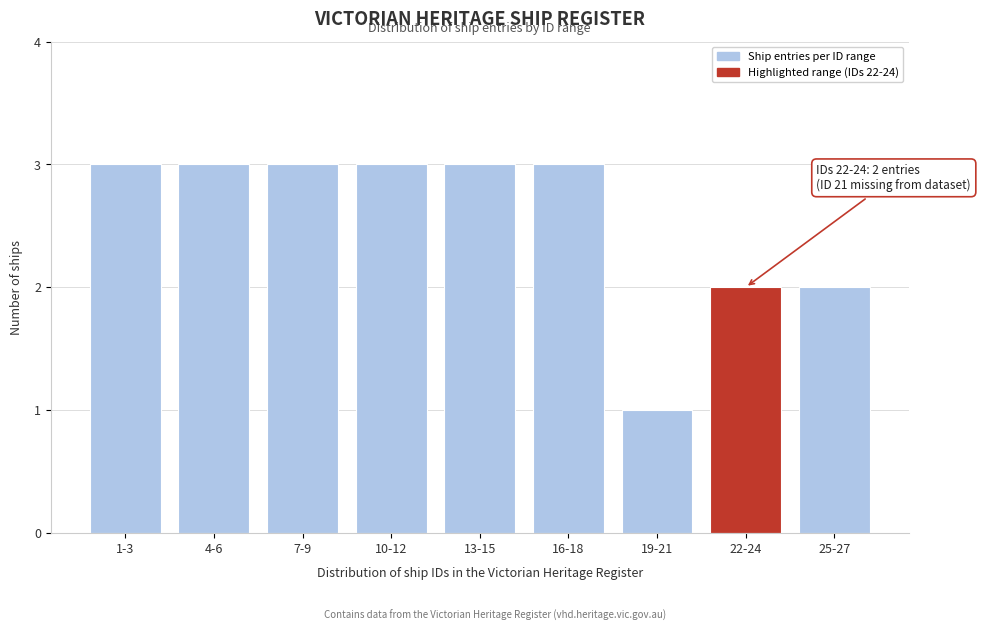

Reading left to right, transcribe all the data shown in this chart.

3	3	3	3	3	3	1	2	2